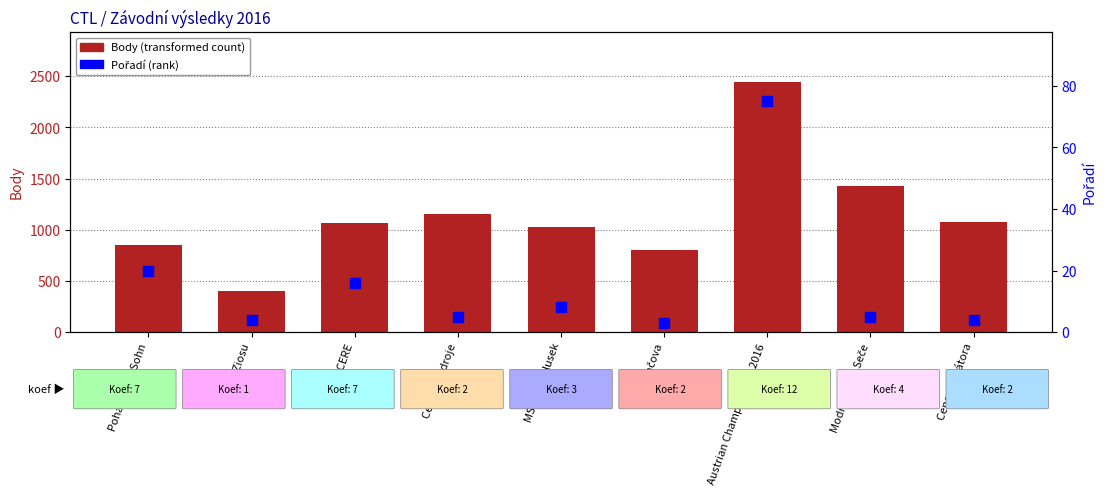

Which series reaches the minimum Y coordinate?

Pořadí